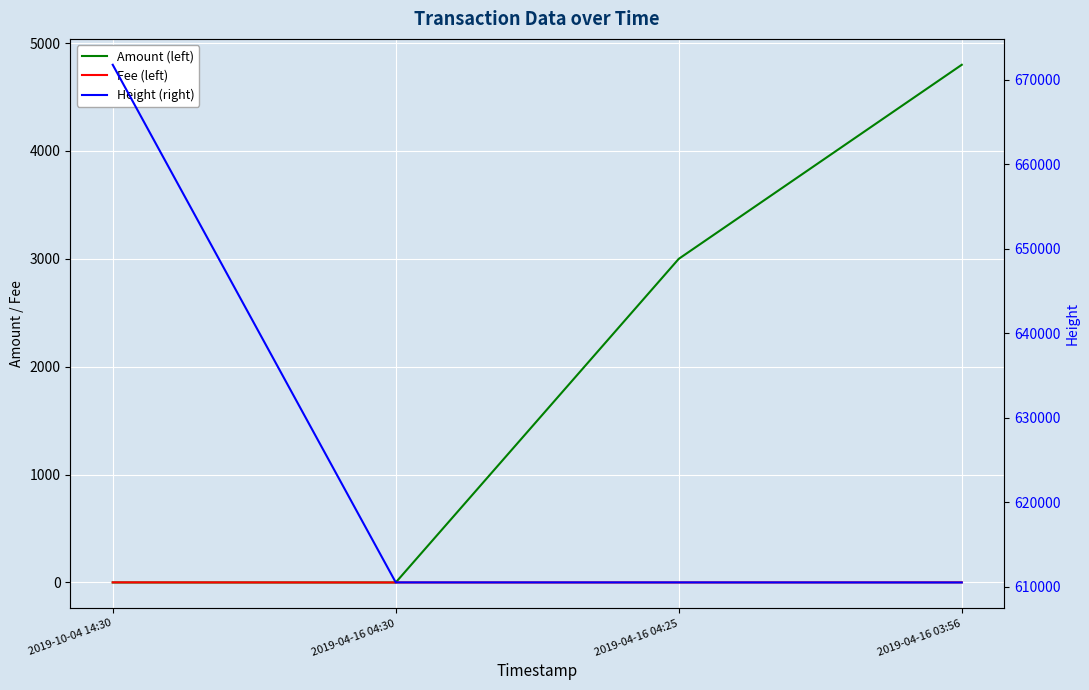

List the labels in order of Amount (left) value, largest first.

2019-04-16 03:56, 2019-04-16 04:25, 2019-10-04 14:30, 2019-04-16 04:30